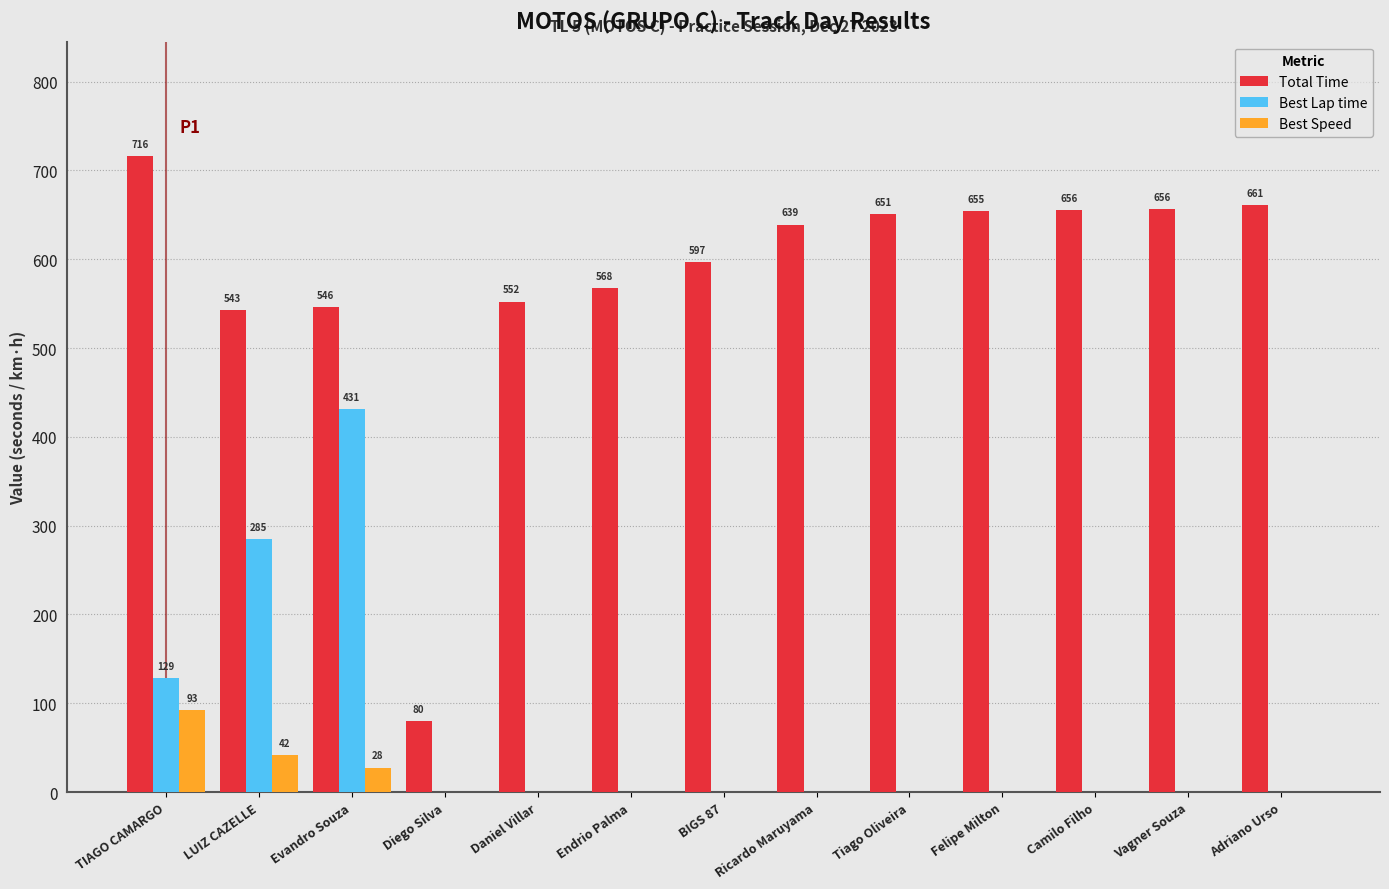

How many values in the Best Lap time series exceed 0?

3